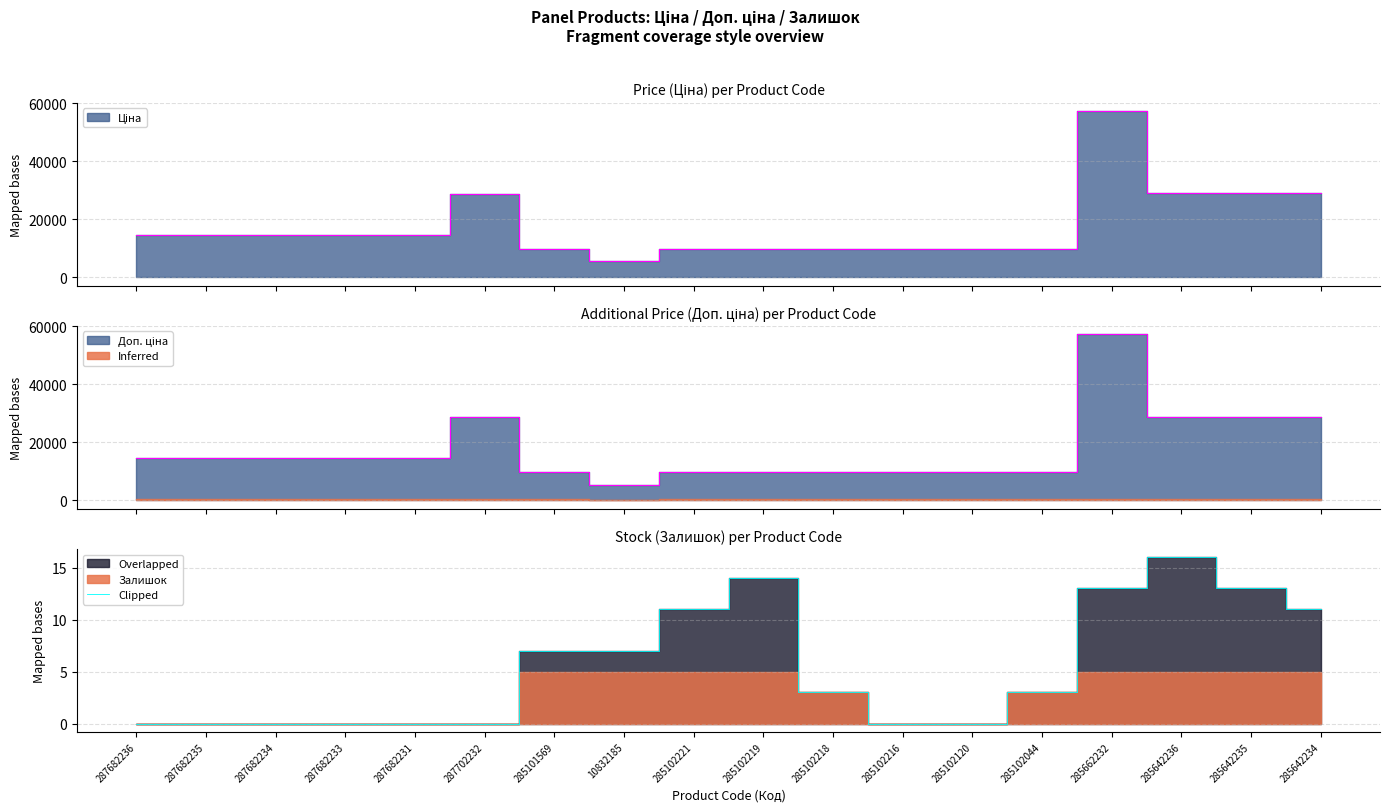

Rank the categories by value from highest to lowest.

285642236, 285102219, 285662232, 285642235, 285102221, 285642234, 285101569, 10832185, 285102218, 285102044, 287682236, 287682235, 287682234, 287682233, 287682231, 287702232, 285102216, 285102120